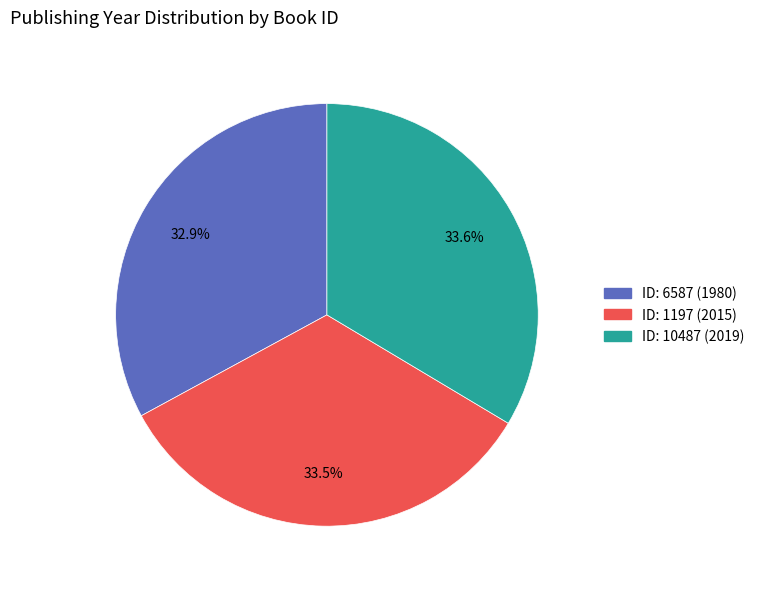

Does any single category account for the majority?

No